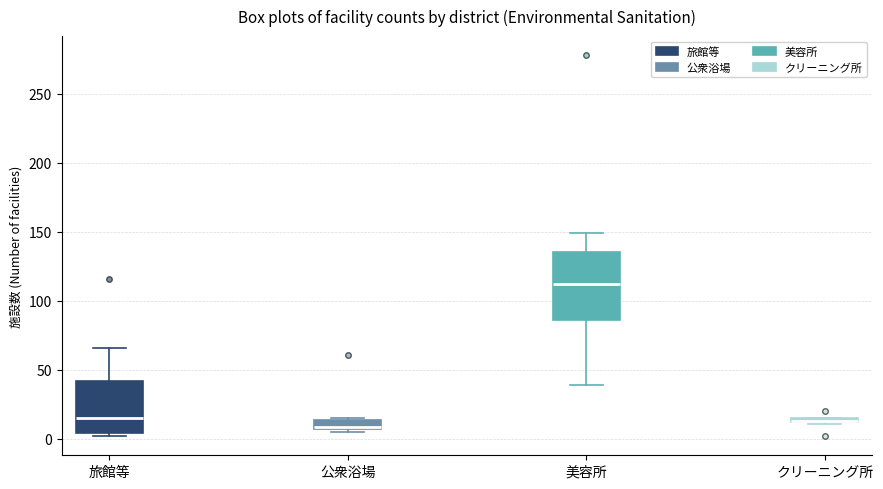

Which box is the tallest, from its lower edge to its upper edge?

美容所